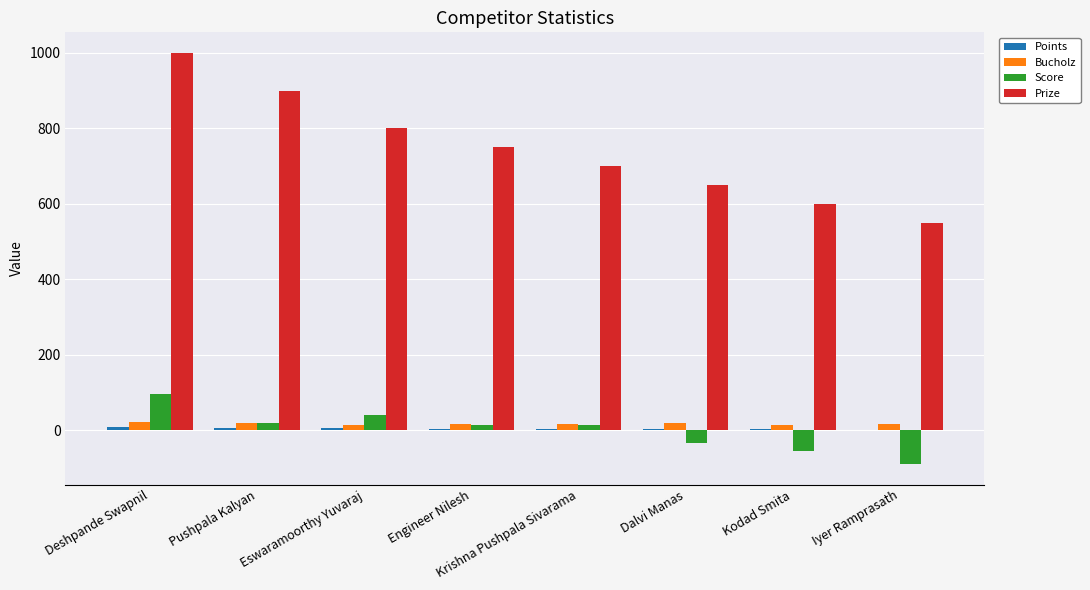

What is the maximum value shown in the chart?

1000